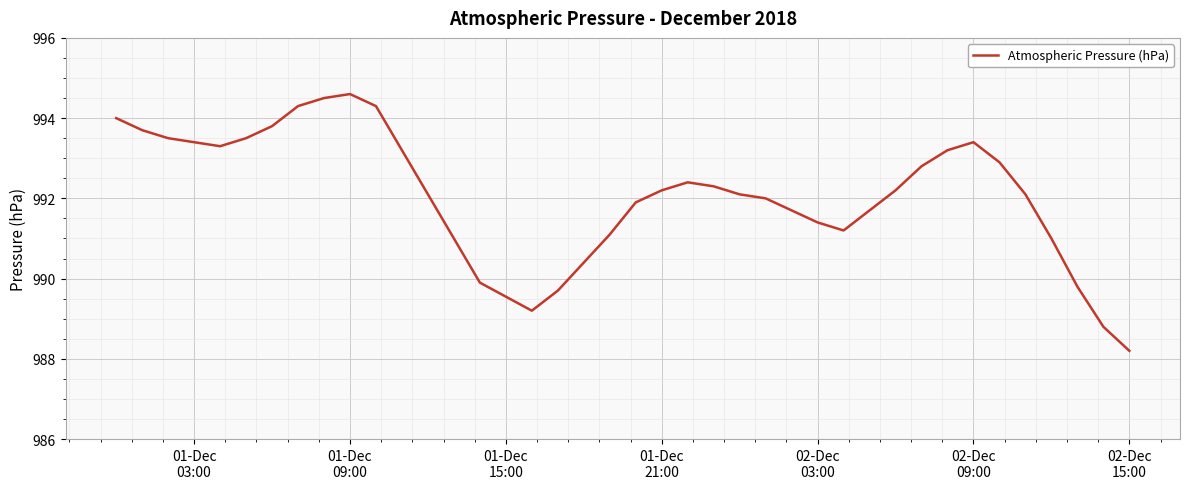

What is the maximum value shown in the chart?

994.6